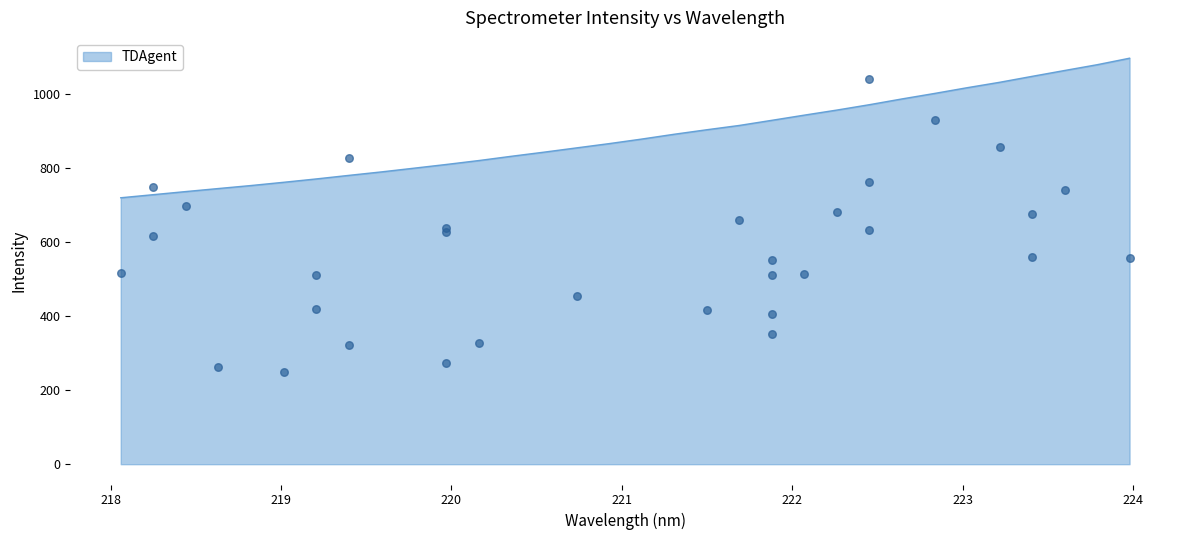

Between 222.263 and 223.0264, which is larger?

223.0264